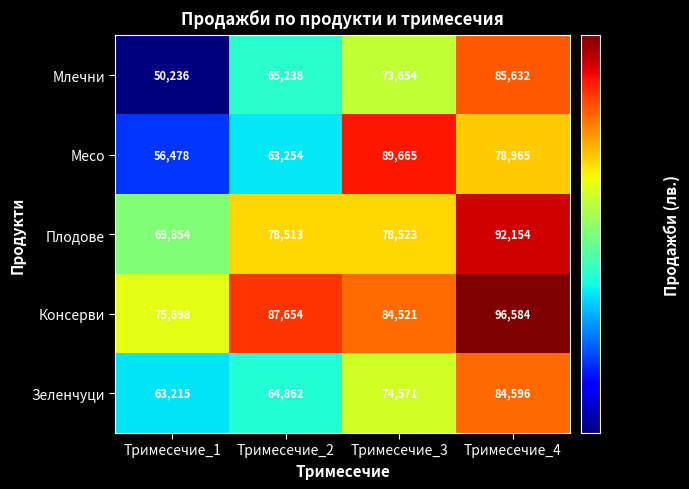

At which category does the chart reach its peak across all series?

Тримесечие_4